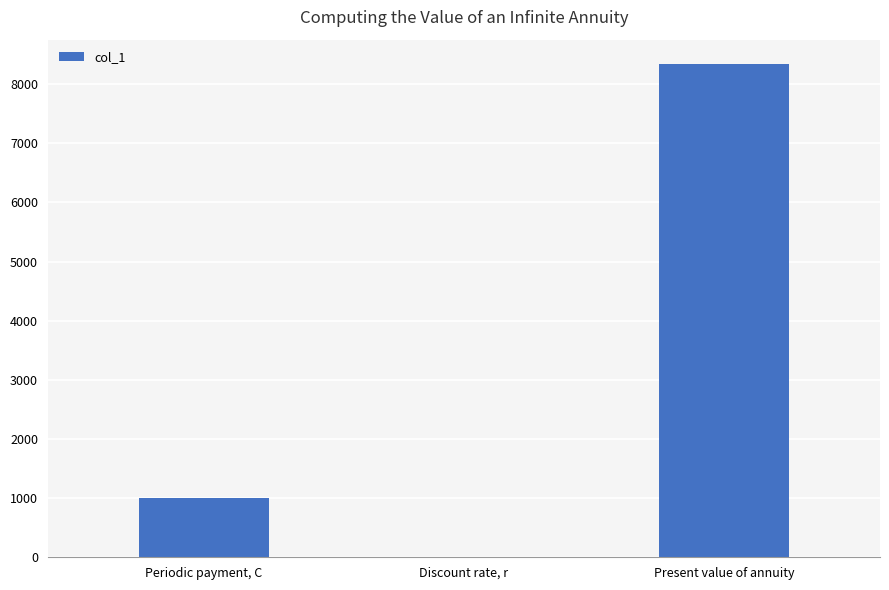

Reading right to left, list all the values displayed in this chart.

Present value of annuity=8333.3	Discount rate, r=0.1	Periodic payment, C=1000.0